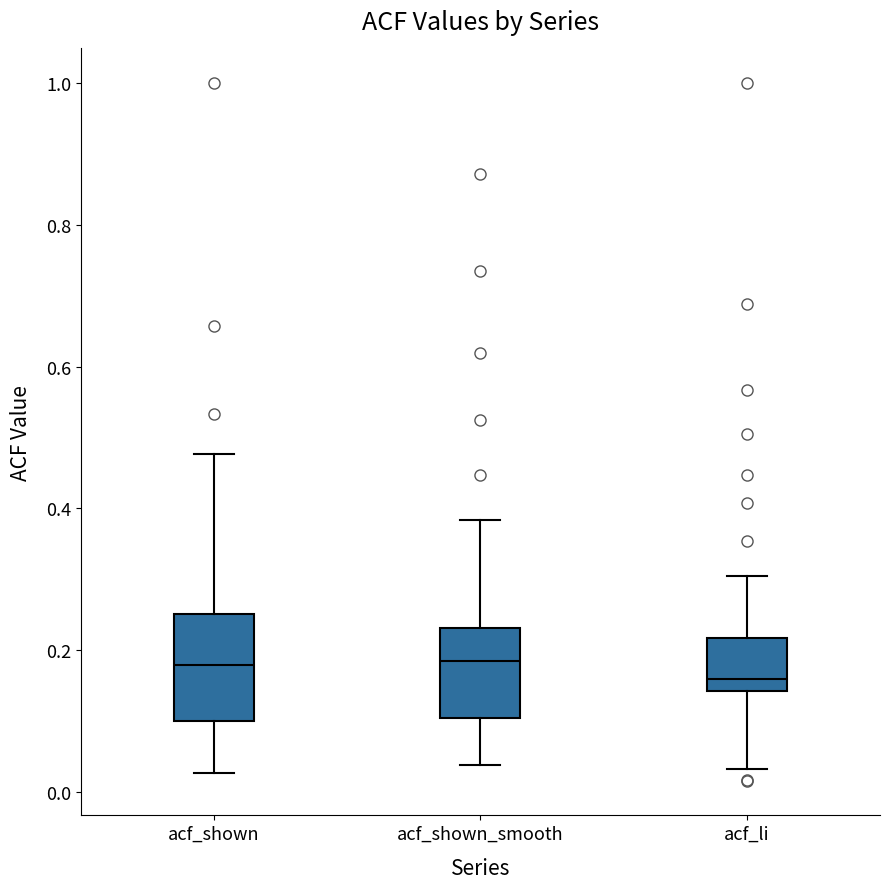

Which box is the tallest, from its lower edge to its upper edge?

acf_shown